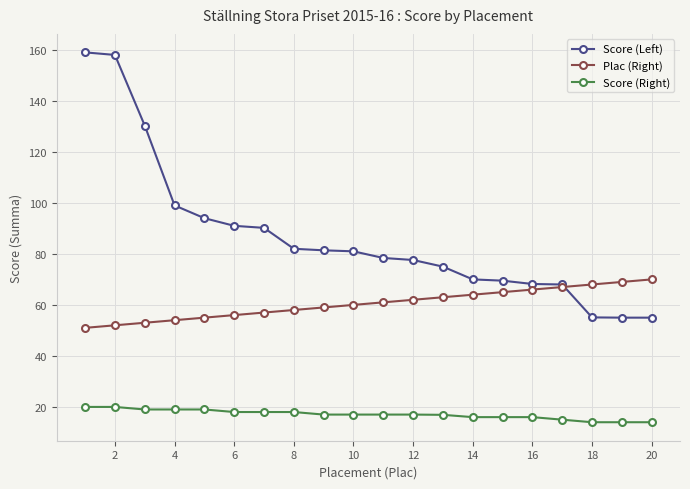

Does the chart display data point markers on the line(s)?

Yes